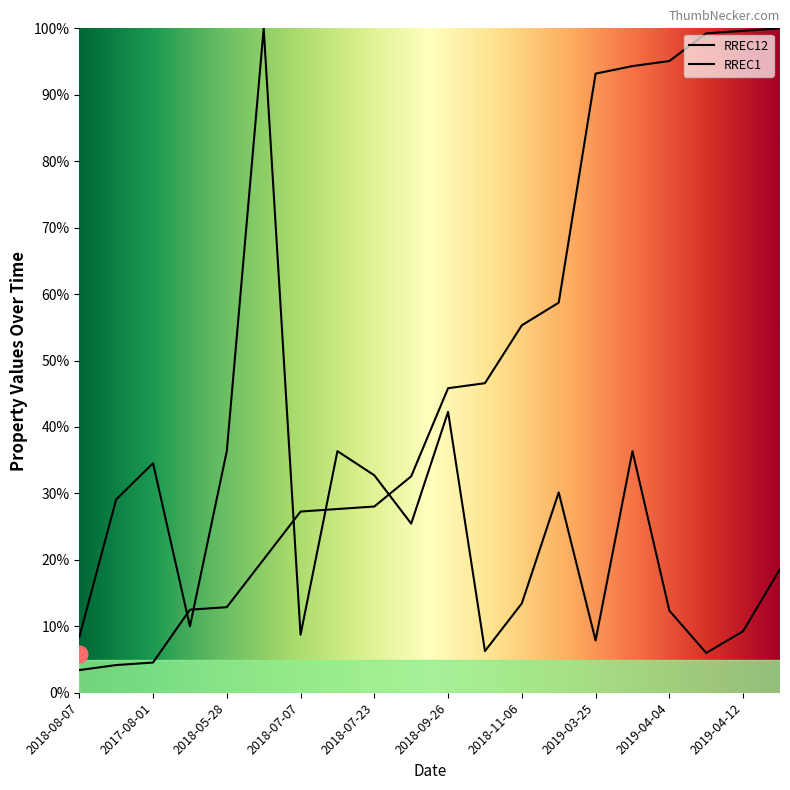

At how many categories does at least one series exceed 93?

7